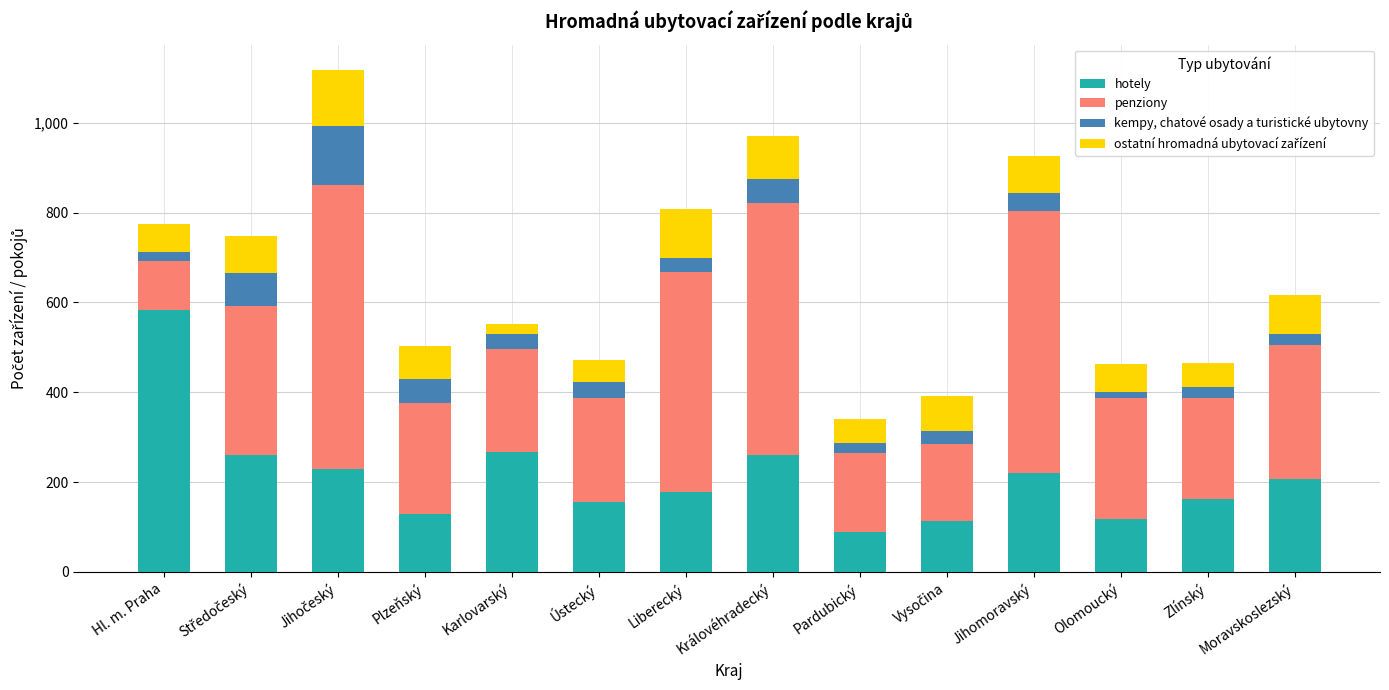

How many categories are shown in the chart?

14